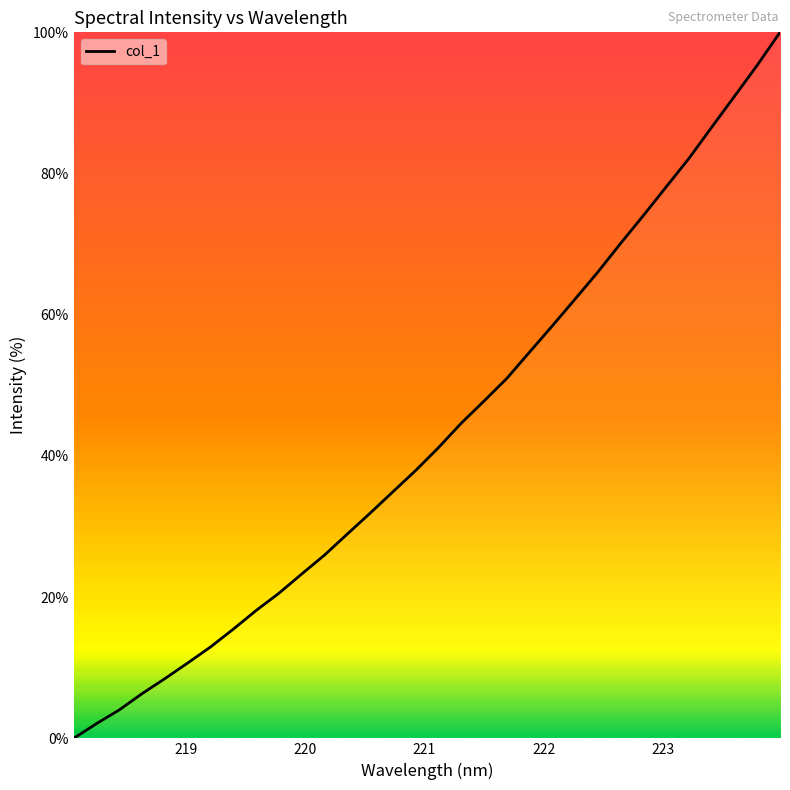

What is the maximum value shown in the chart?

100.0